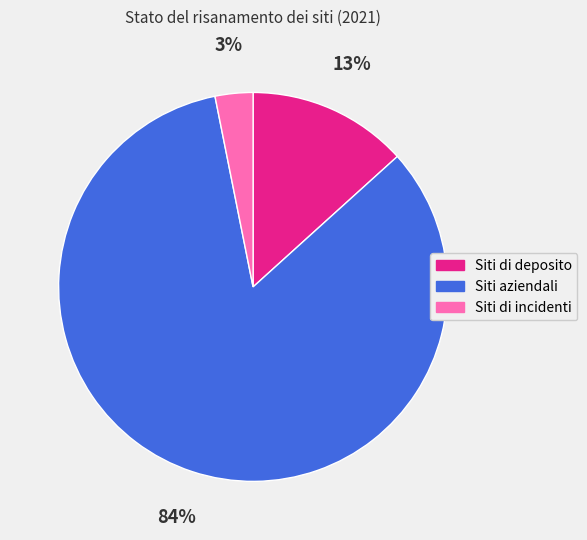

Between Siti aziendali and Siti di deposito, which is larger?

Siti aziendali